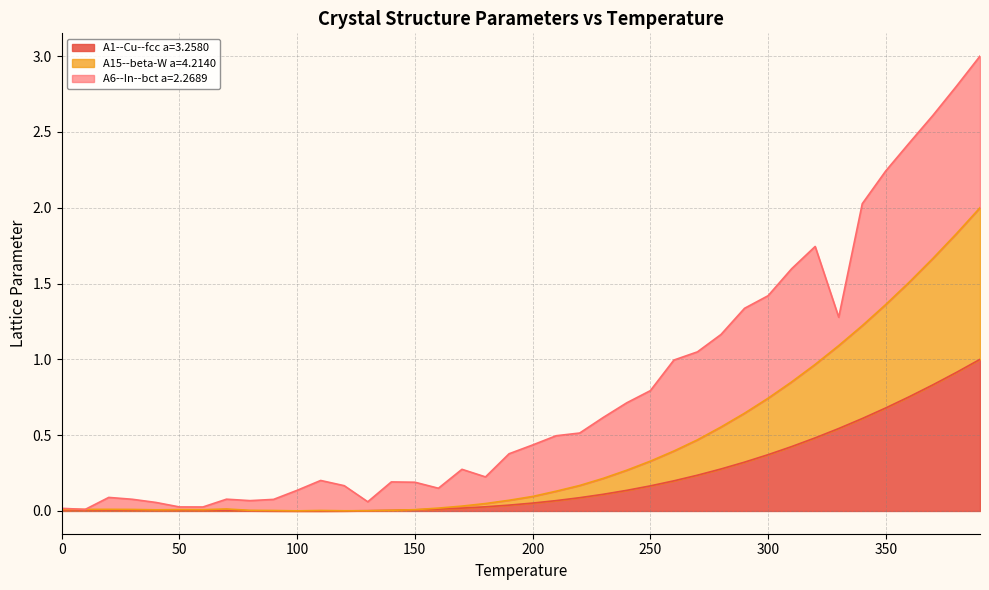

What are all the series names shown in the legend?

A1--Cu--fcc a=3.2580, A15--beta-W a=4.2140, A6--In--bct a=2.2689